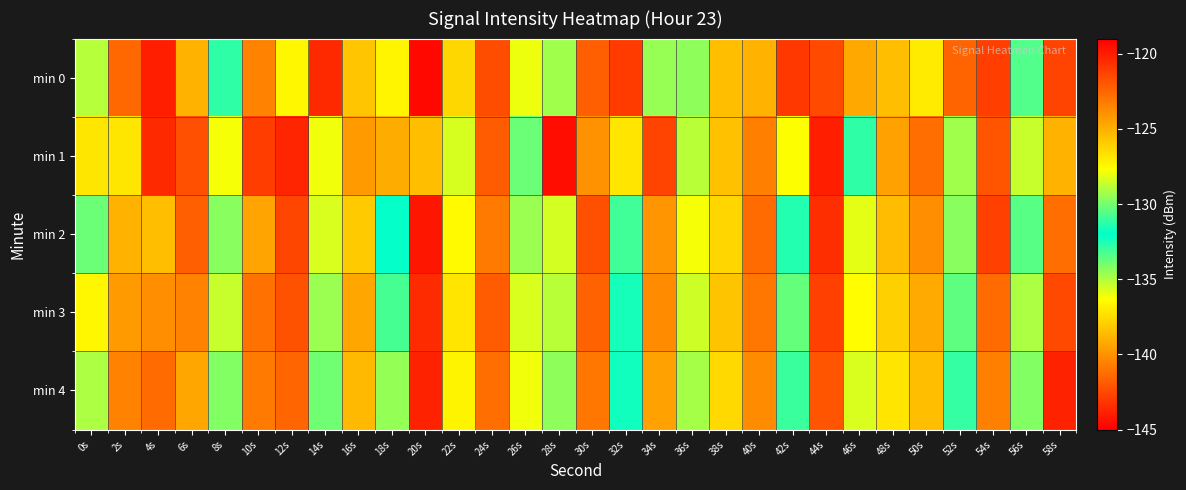

Between 40s and 54s, which series saw the biggest shift?

min 0